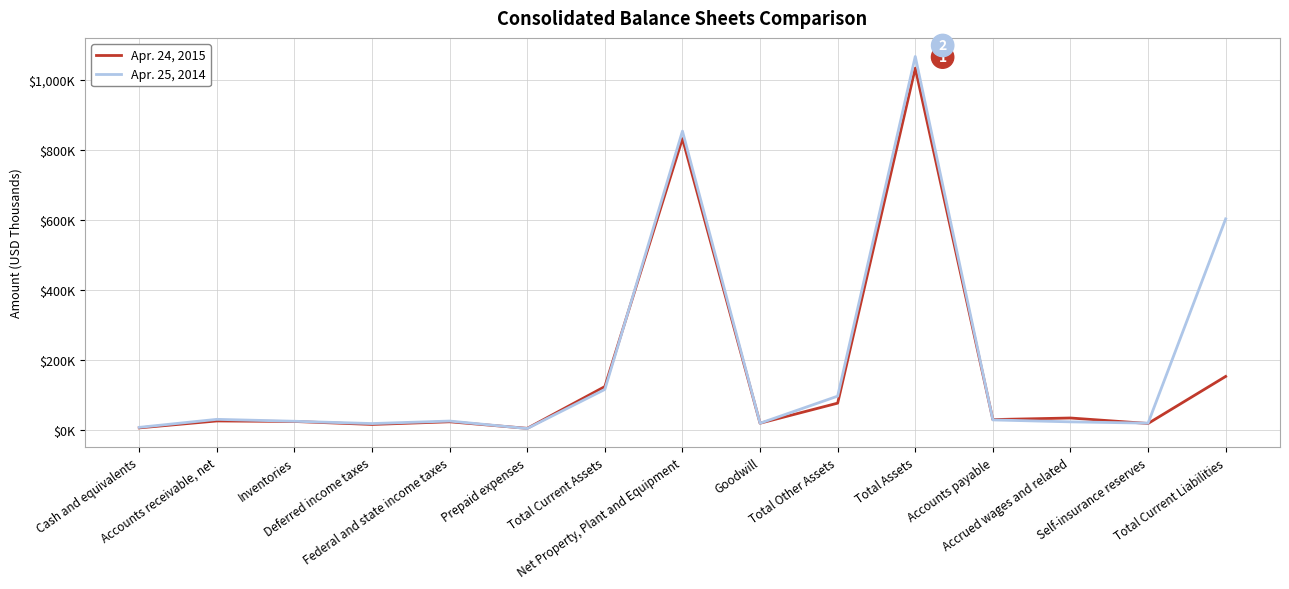

Read the Apr. 25, 2014 value at Total Assets.

1065752